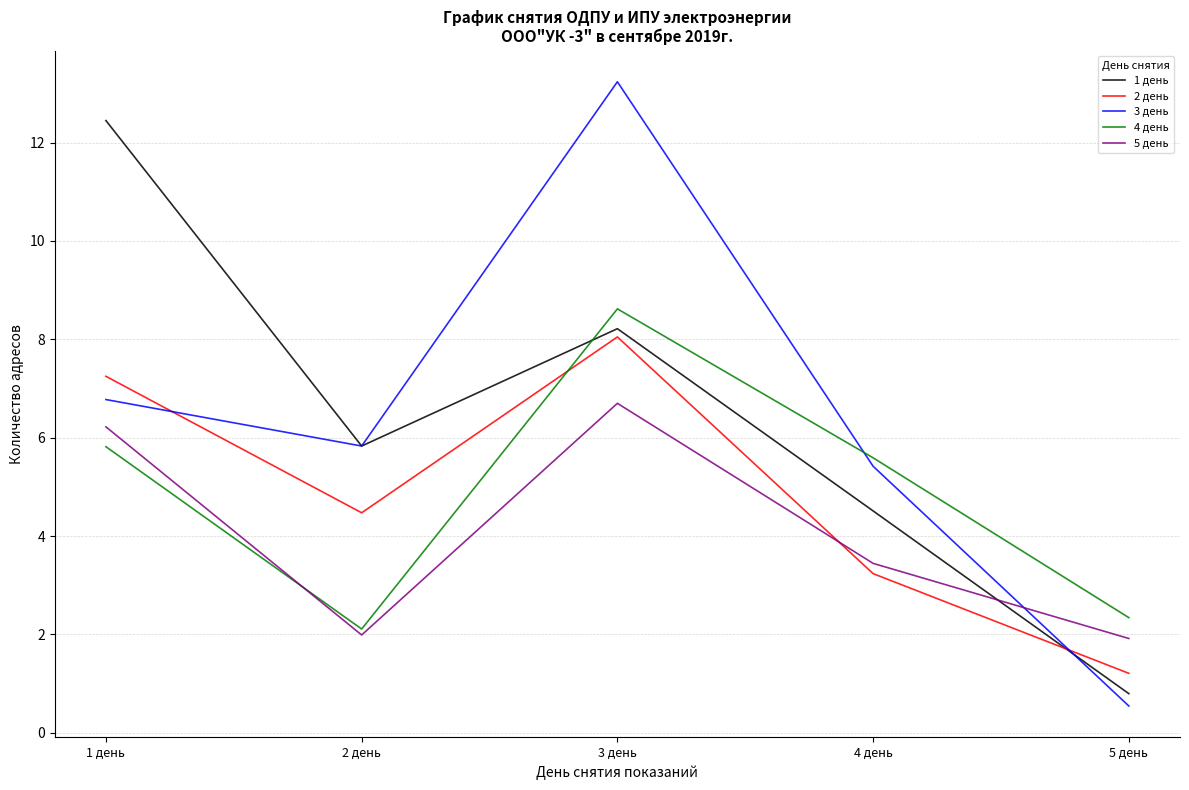

True or false: 1 день and 3 день cross at least once.

True